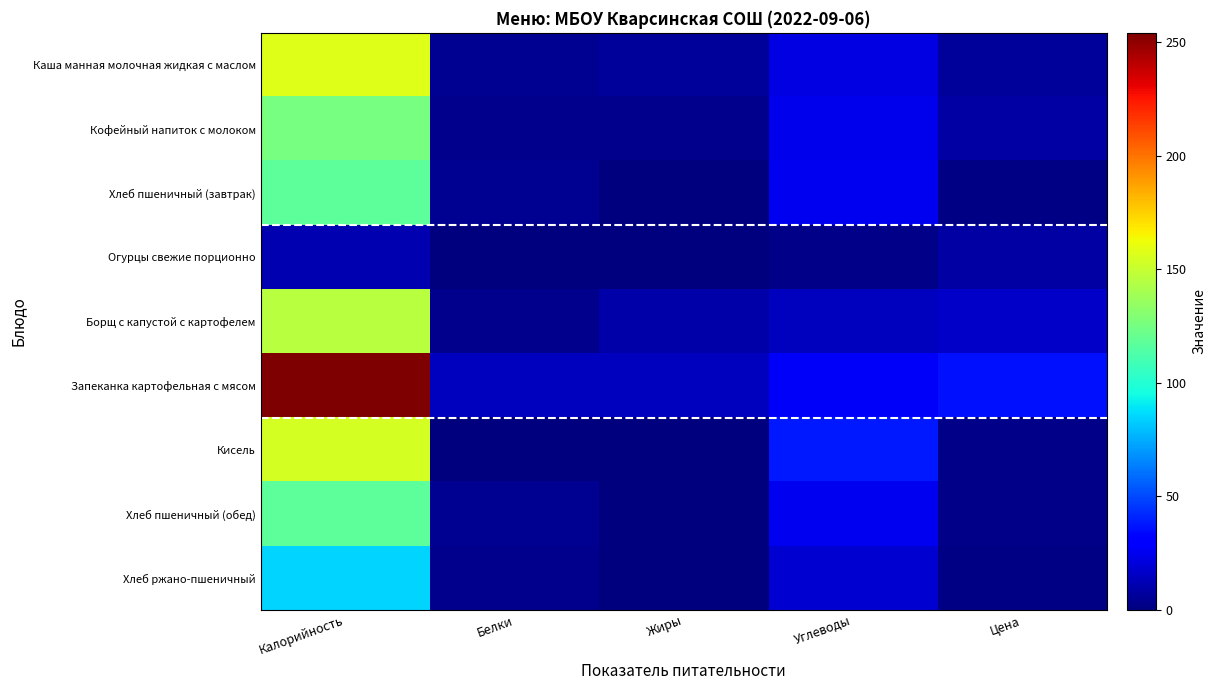

At how many categories does at least one series exceed 207?

1